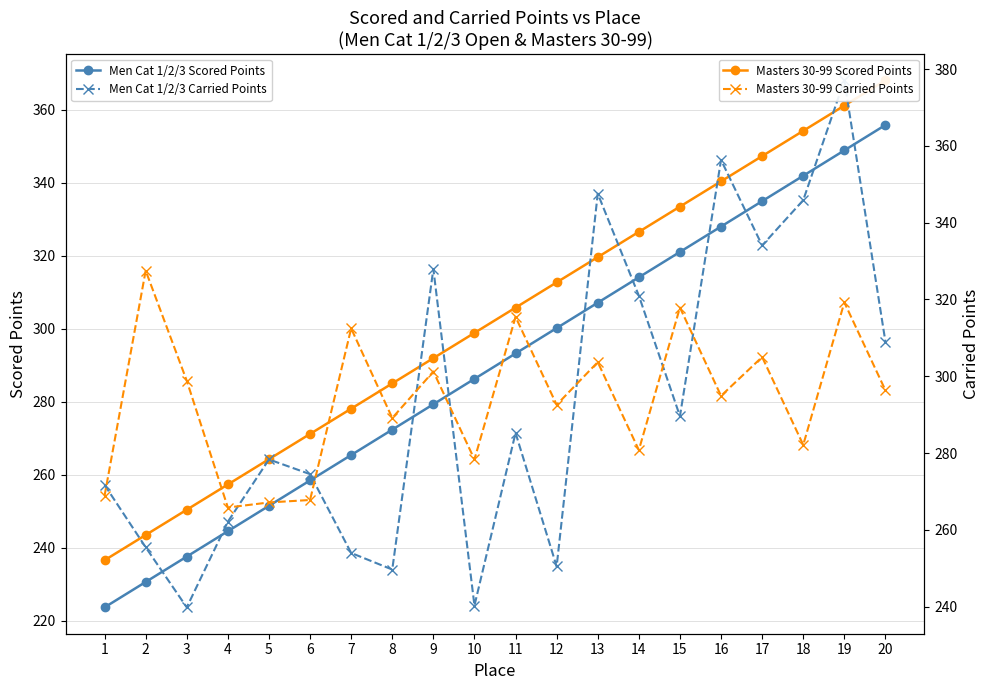

What is the maximum value shown in the chart?

377.1